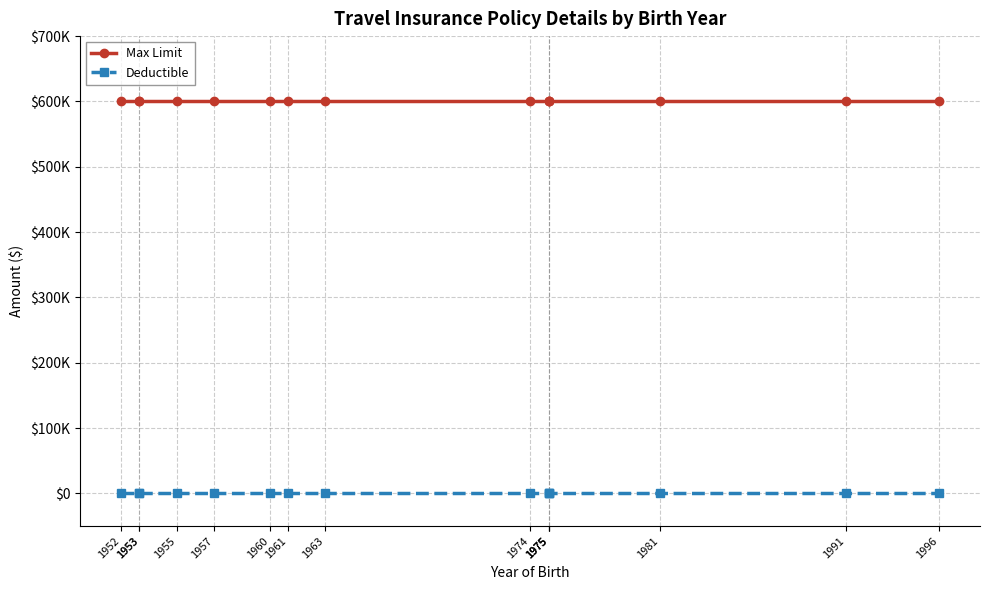

What is the spread (max minus min) of values at 1981?

600000